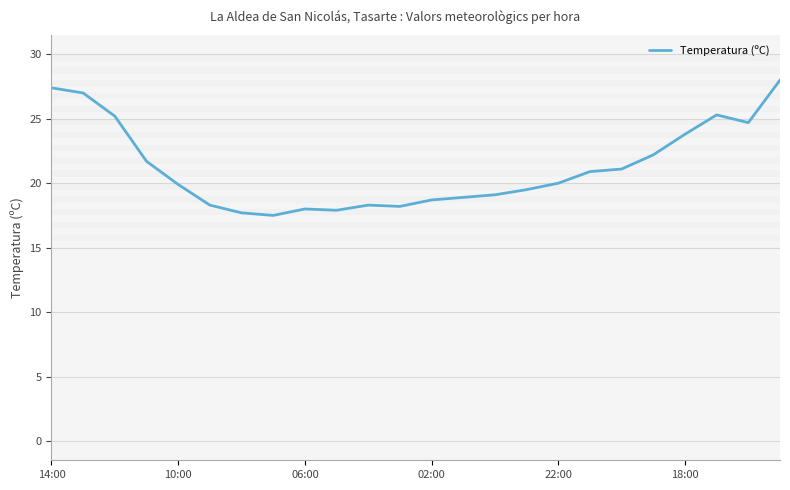

What is the smallest value displayed?

17.5